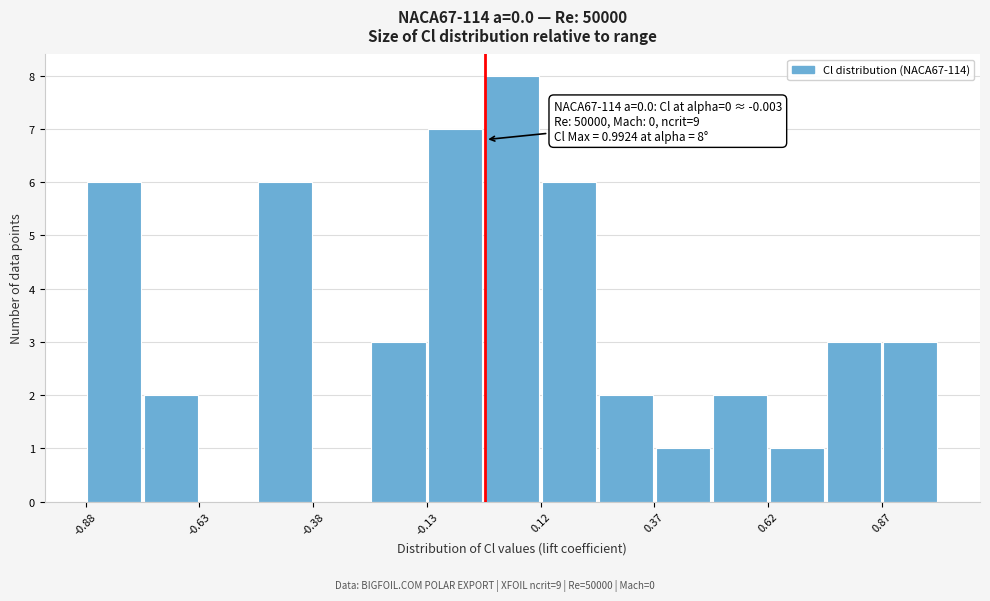

Around what value on the x-axis is the tallest bar? Give the approximate position of its centre, as read against the axis.

0.05